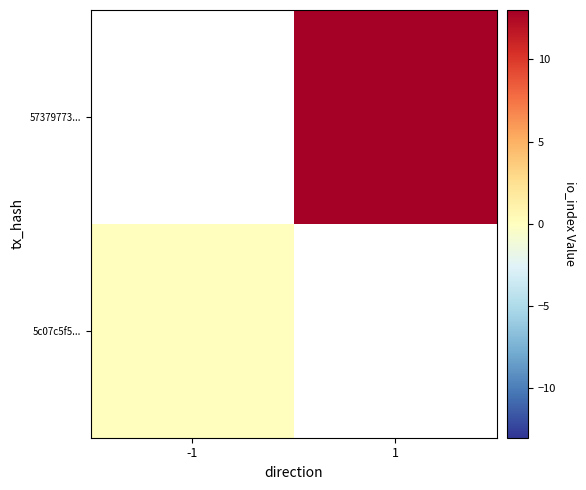

What is the maximum value shown in the chart?

13.0